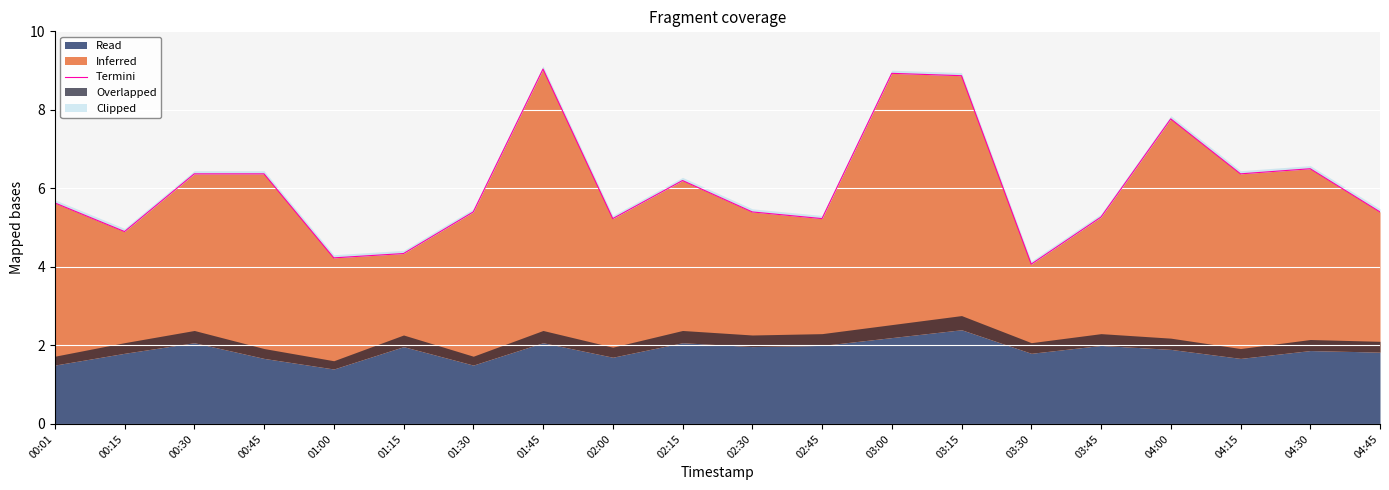

How many points are lower than both their immediate neighbors (excluding endpoints)?

6